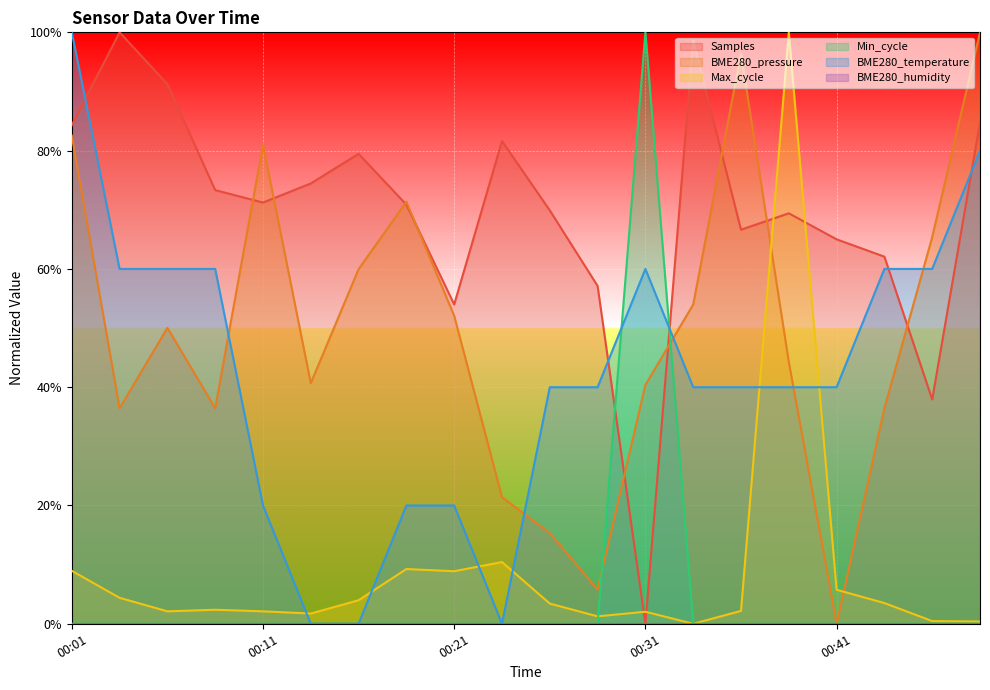

Reading left to right, transcribe all the data shown in this chart.

Samples: 00:01=0.8	00:04=1.0	00:06=0.9	00:09=0.7	00:11=0.7	00:14=0.7	00:16=0.8	00:19=0.7	00:21=0.5	00:24=0.8	00:26=0.7	00:29=0.6	00:31=0.0	00:34=1.0	00:36=0.7	00:39=0.7	00:41=0.7	00:44=0.6	00:47=0.4	00:50=0.8
BME280_pressure: 00:01=0.8	00:04=0.4	00:06=0.5	00:09=0.4	00:11=0.8	00:14=0.4	00:16=0.6	00:19=0.7	00:21=0.5	00:24=0.2	00:26=0.2	00:29=0.1	00:31=0.4	00:34=0.5	00:36=1.0	00:39=0.4	00:41=0.0	00:44=0.4	00:47=0.7	00:50=1.0
Max_cycle: 00:01=0.1	00:04=0.0	00:06=0.0	00:09=0.0	00:11=0.0	00:14=0.0	00:16=0.0	00:19=0.1	00:21=0.1	00:24=0.1	00:26=0.0	00:29=0.0	00:31=0.0	00:34=0.0	00:36=0.0	00:39=1.0	00:41=0.1	00:44=0.0	00:47=0.0	00:50=0.0
Min_cycle: 00:01=0.0	00:04=0.0	00:06=0.0	00:09=0.0	00:11=0.0	00:14=0.0	00:16=0.0	00:19=0.0	00:21=0.0	00:24=0.0	00:26=0.0	00:29=0.0	00:31=1.0	00:34=0.0	00:36=0.0	00:39=0.0	00:41=0.0	00:44=0.0	00:47=0.0	00:50=0.0
BME280_temperature: 00:01=1.0	00:04=0.6	00:06=0.6	00:09=0.6	00:11=0.2	00:14=0.0	00:16=0.0	00:19=0.2	00:21=0.2	00:24=0.0	00:26=0.4	00:29=0.4	00:31=0.6	00:34=0.4	00:36=0.4	00:39=0.4	00:41=0.4	00:44=0.6	00:47=0.6	00:50=0.8